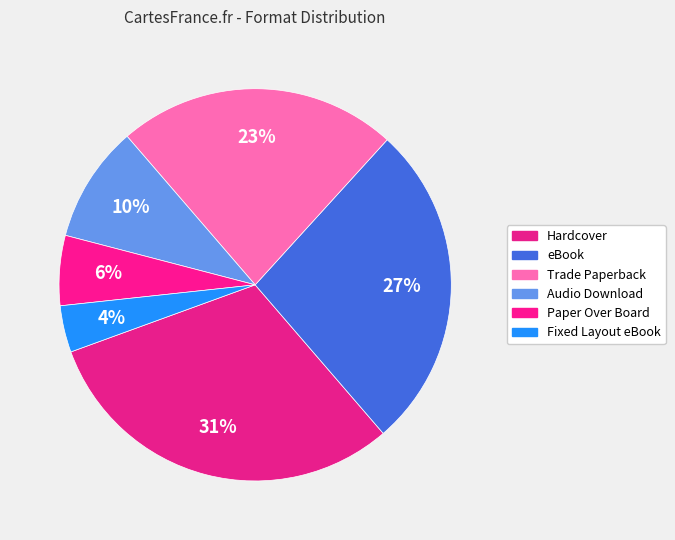

How many segments does this pie chart have?

6